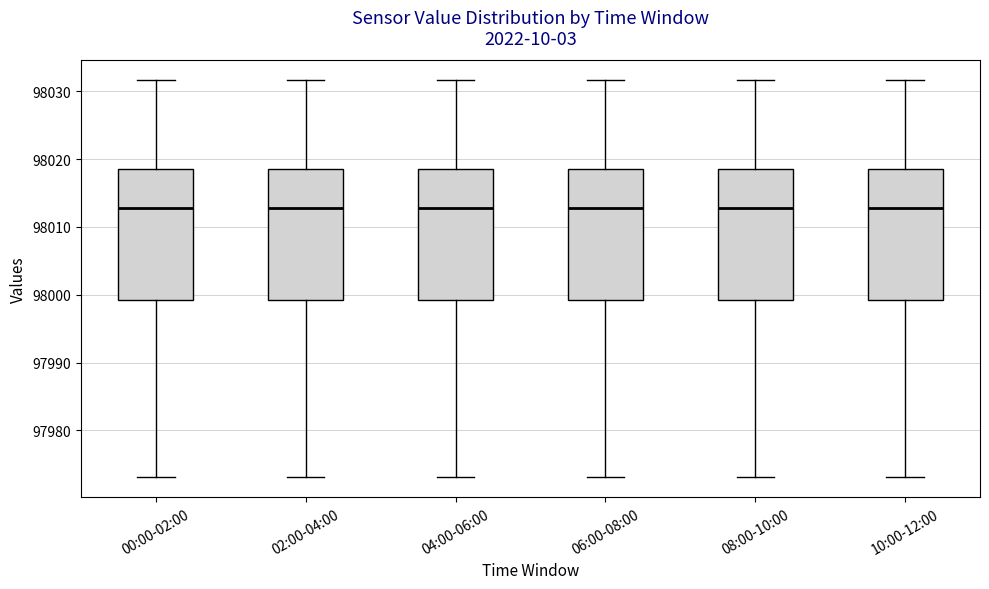

Where does the lower whisker of the box for 06:00-08:00 end on the y-axis? The values are not printed on the chart, so give them approximately, as read against the axis.

97973